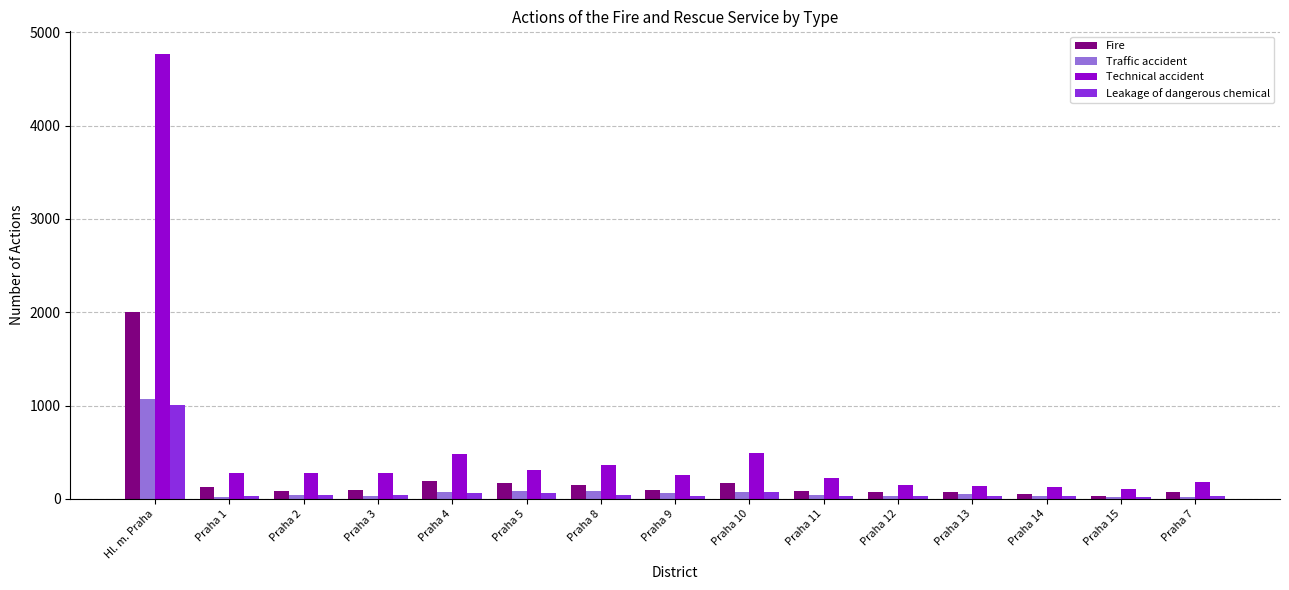

Is it true that Traffic accident equals 548 at Hl. m. Praha?

False